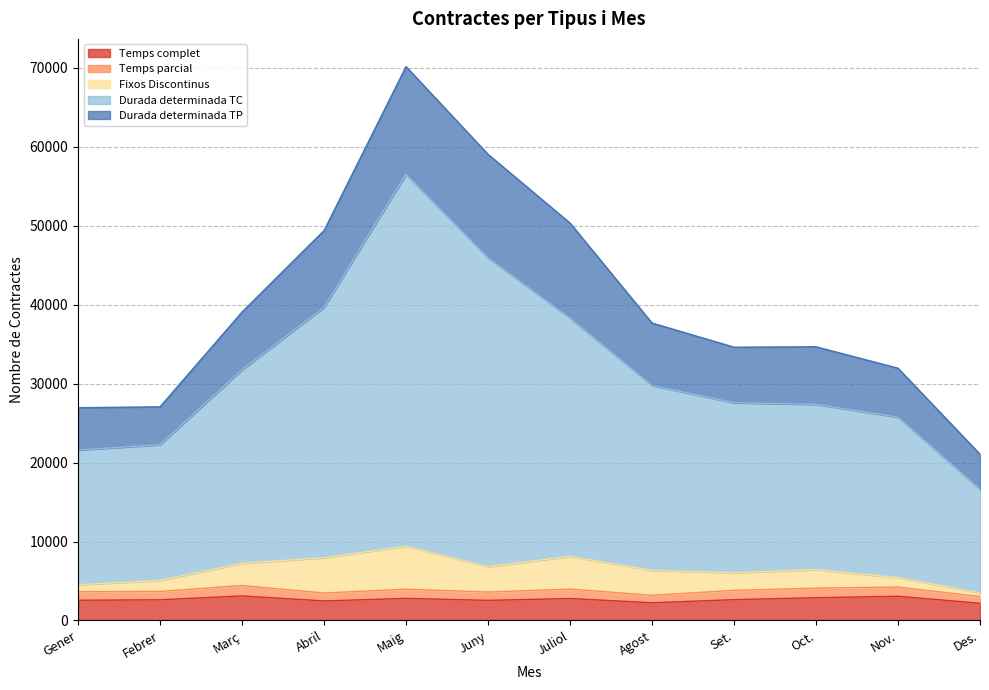

At how many categories does at least one series exceed 6026?

12